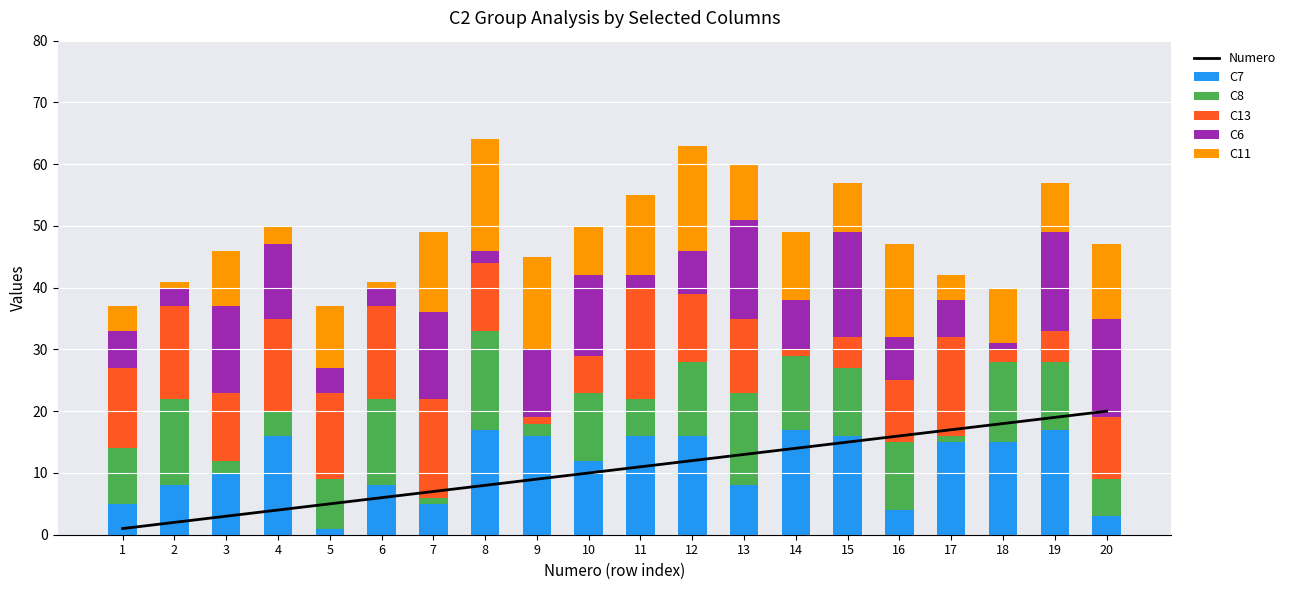

Which category has the highest value in the C13 series?

11